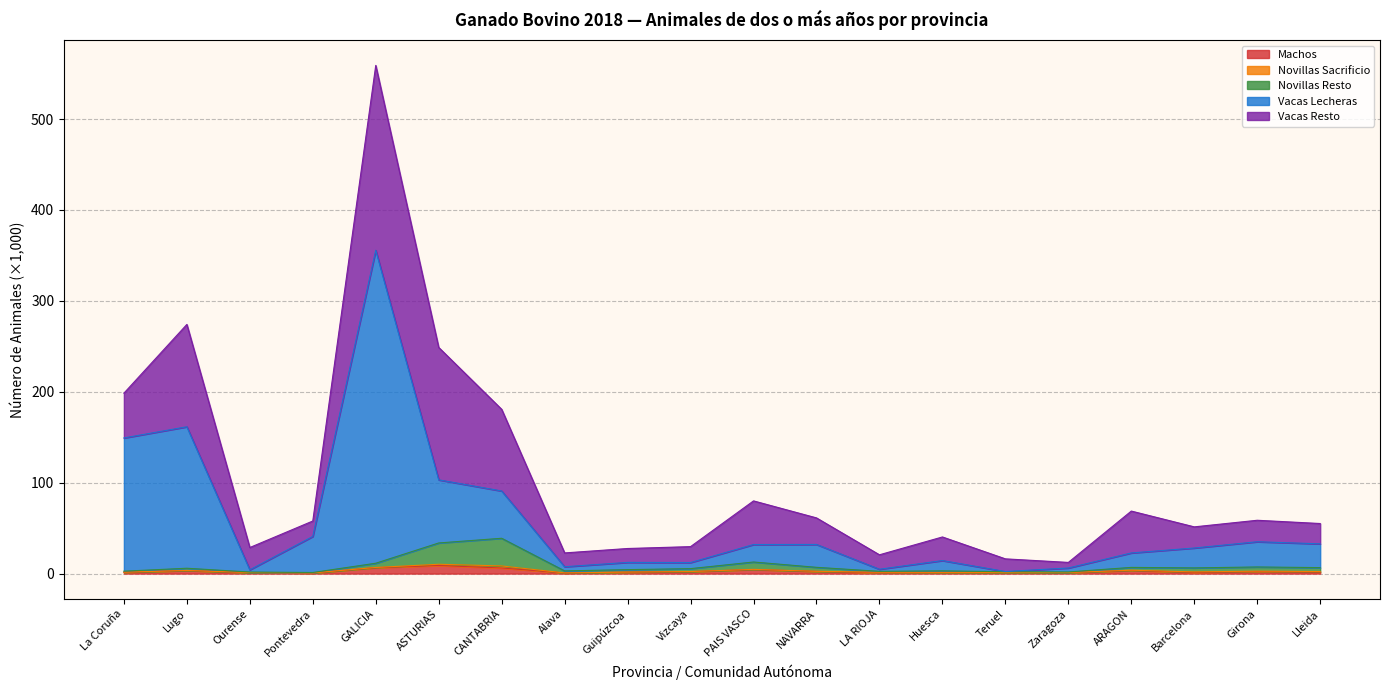

What is the smallest value displayed?

0.7